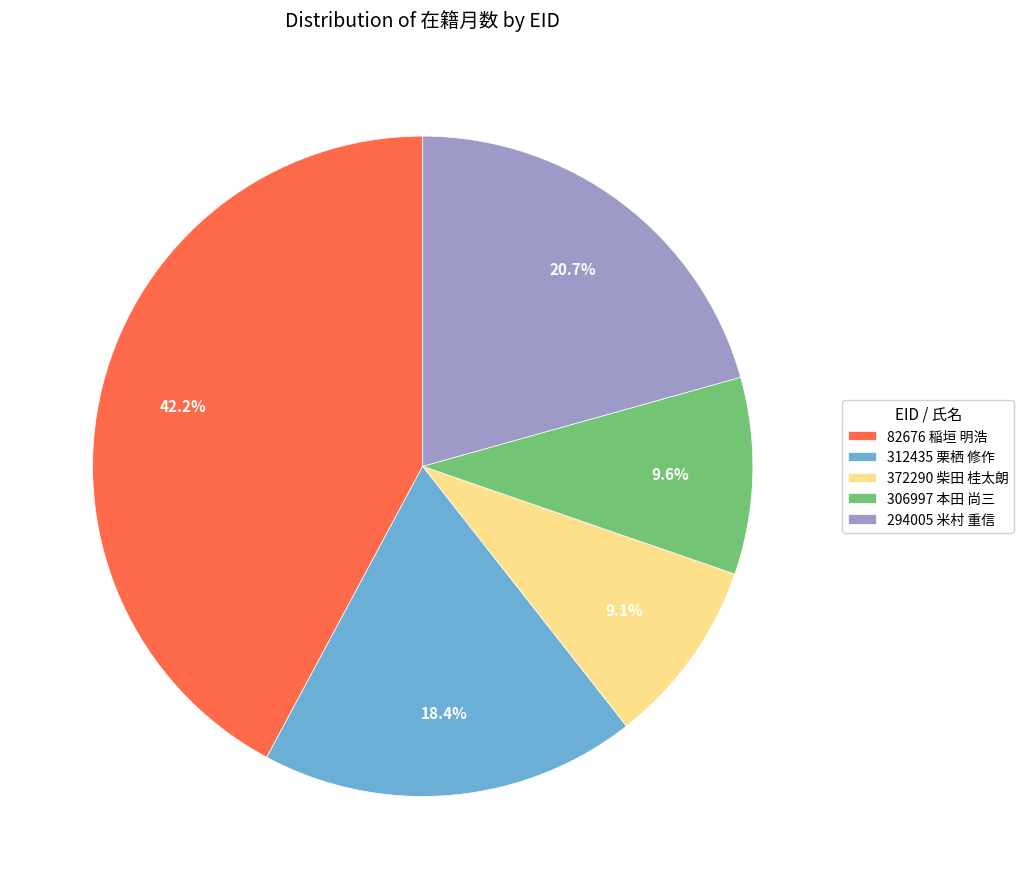

How many slices are in this pie chart?

5